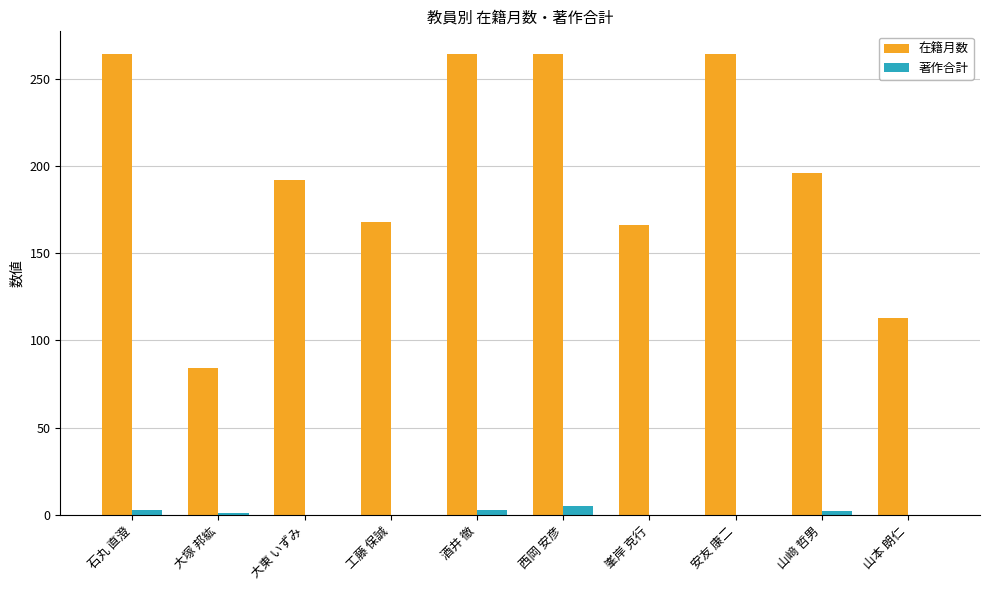

Which series has the widest spread of values?

在籍月数